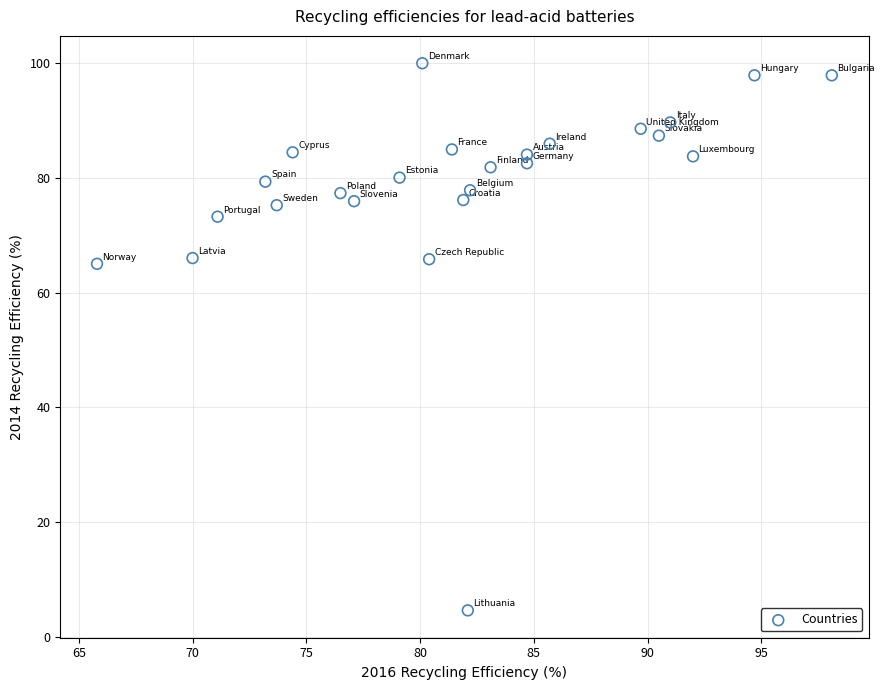

What is the range of X values (max minus min)?

32.3